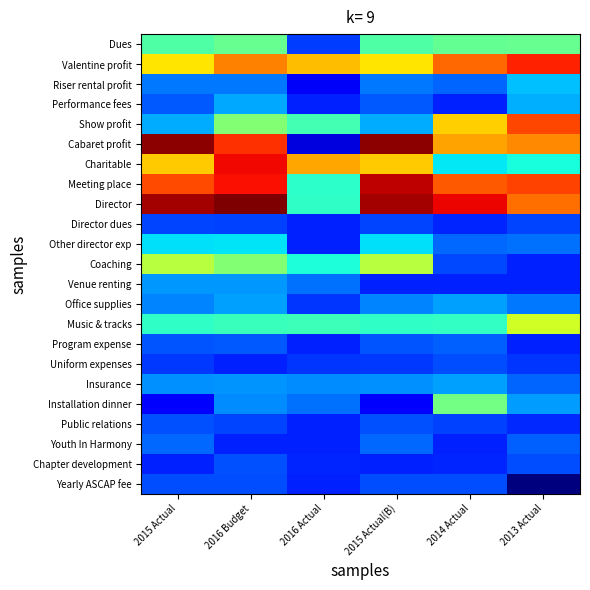

Rank the series at 2015 Actual(B) from highest to lowest value.

Cabaret profit, Director, Meeting place, Charitable, Valentine profit, Coaching, Dues, Music & tracks, Other director exp, Show profit, Insurance, Office supplies, Riser rental profit, Youth In Harmony, Performance fees, Program expense, Public relations, Yearly ASCAP fee, Director dues, Uniform expenses, Venue renting, Chapter development, Installation dinner